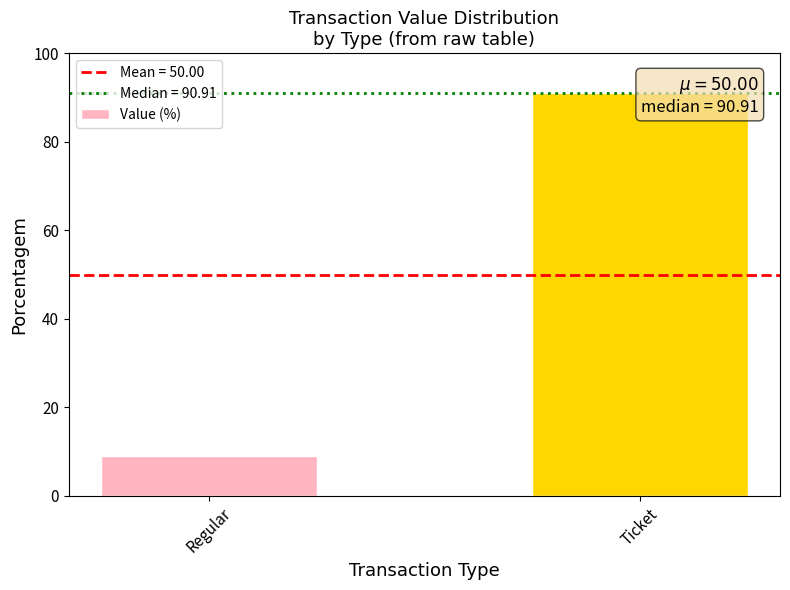

Reading left to right, extract all data points from this chart.

Regular=9.1	Ticket=90.9